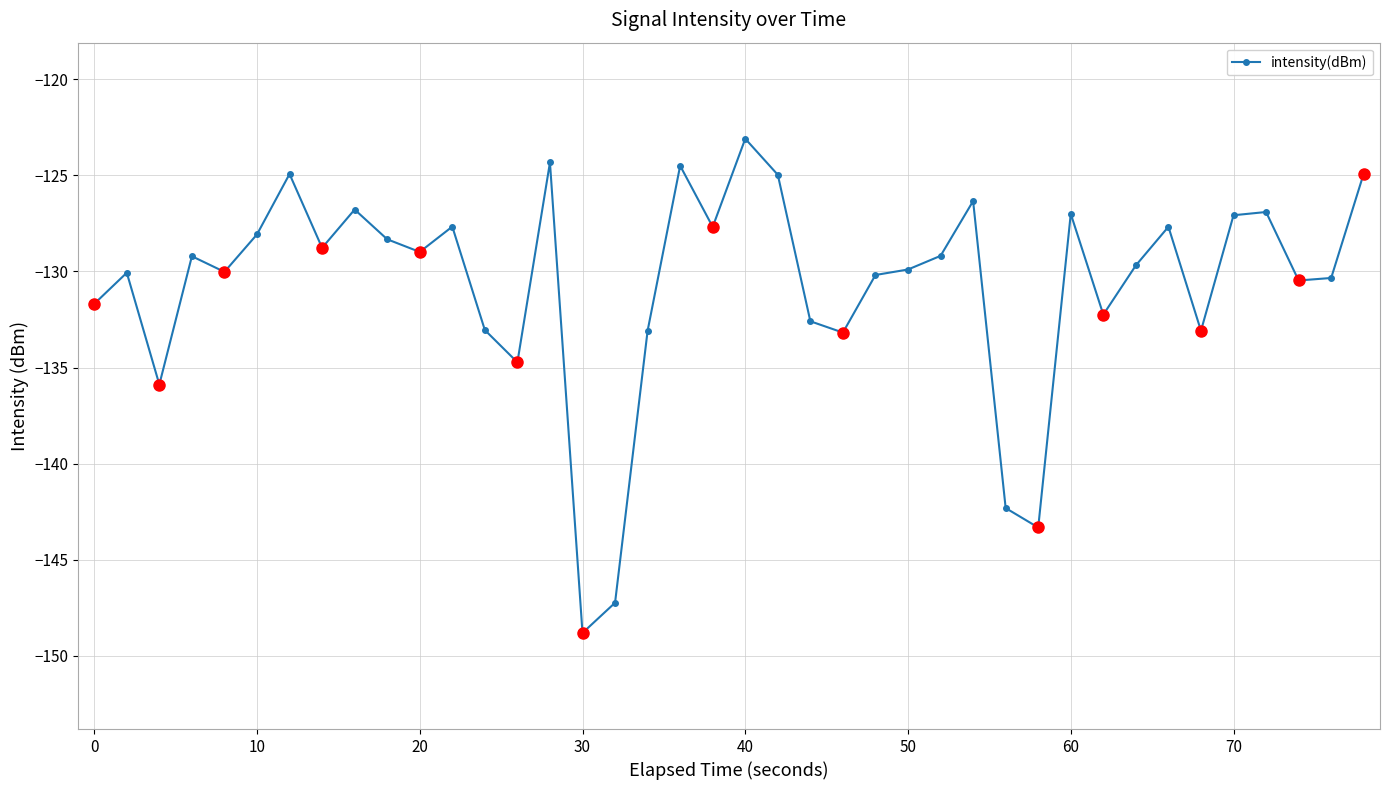

What is the value of the 2nd point from the left?

-130.1